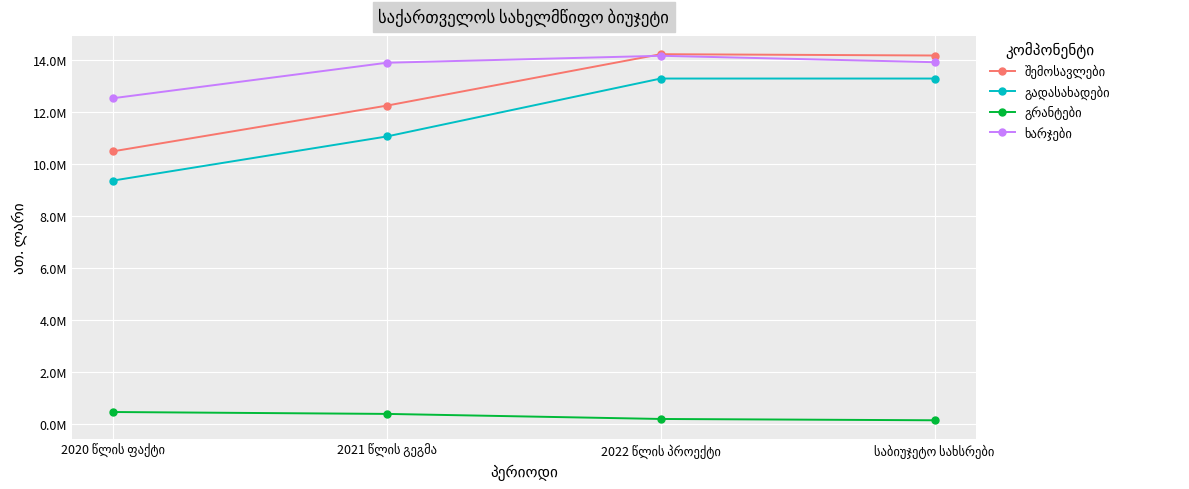

Does the chart have visible grid lines?

Yes